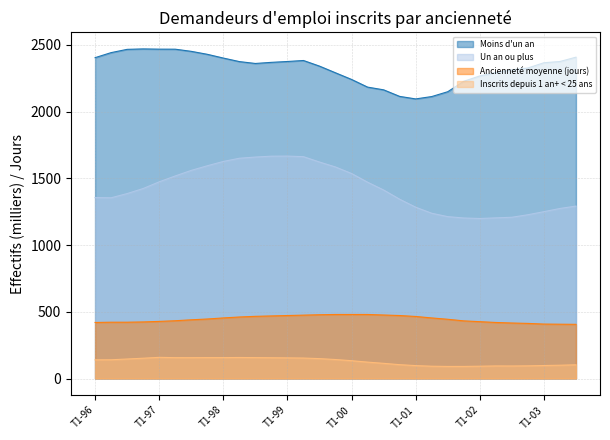

Rank the series at T3-03 from lowest to highest value.

Inscrits depuis 1 an+ < 25 ans, Ancienneté moyenne (jours), Un an ou plus, Moins d'un an